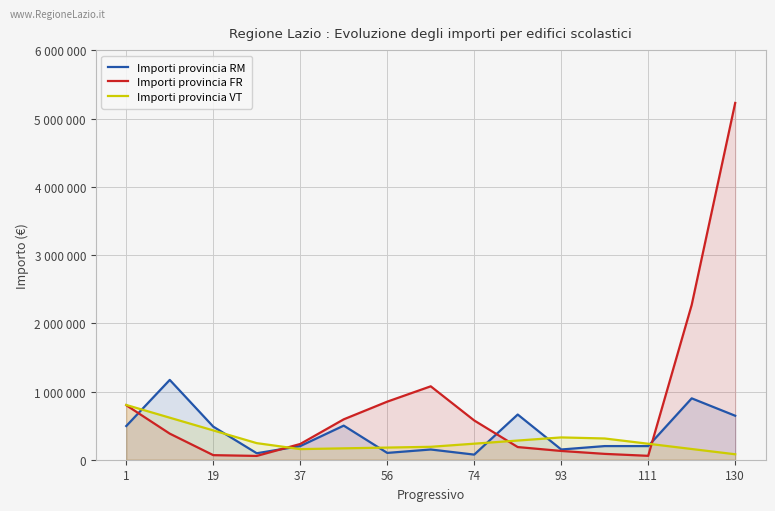

What is the label of the 1st point from the left?

1